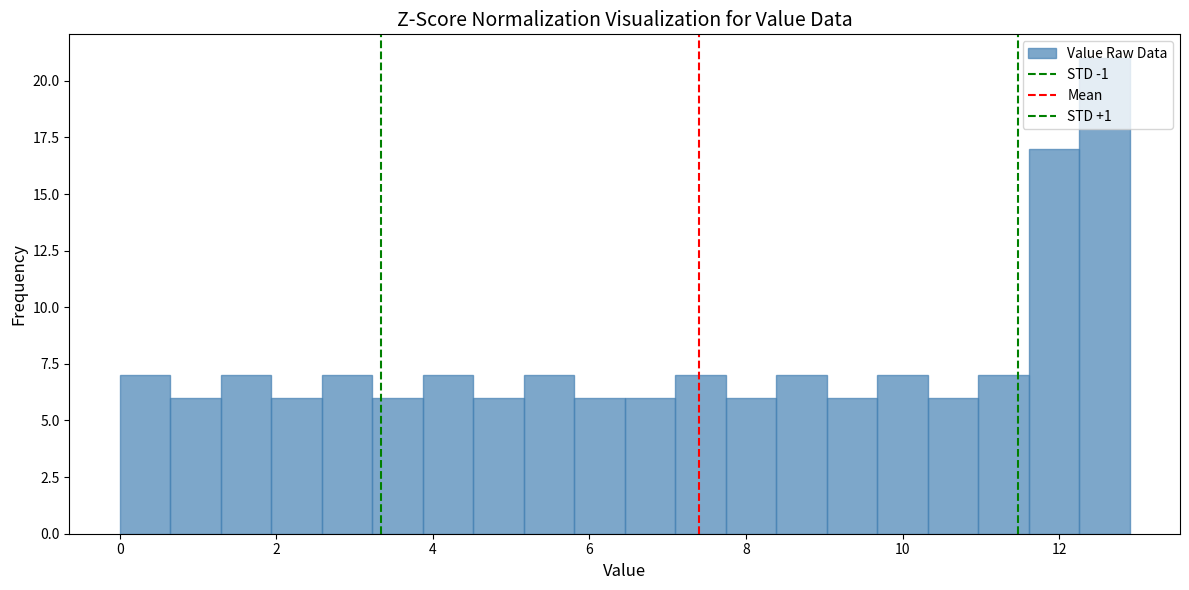

Around what value on the x-axis is the tallest bar? Give the approximate position of its centre, as read against the axis.

12.6